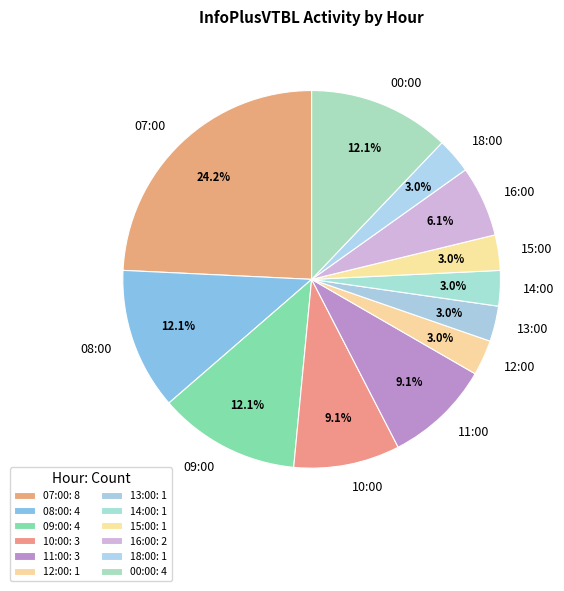

What is the ratio of the value at 15:00 to the value at 11:00?

0.3